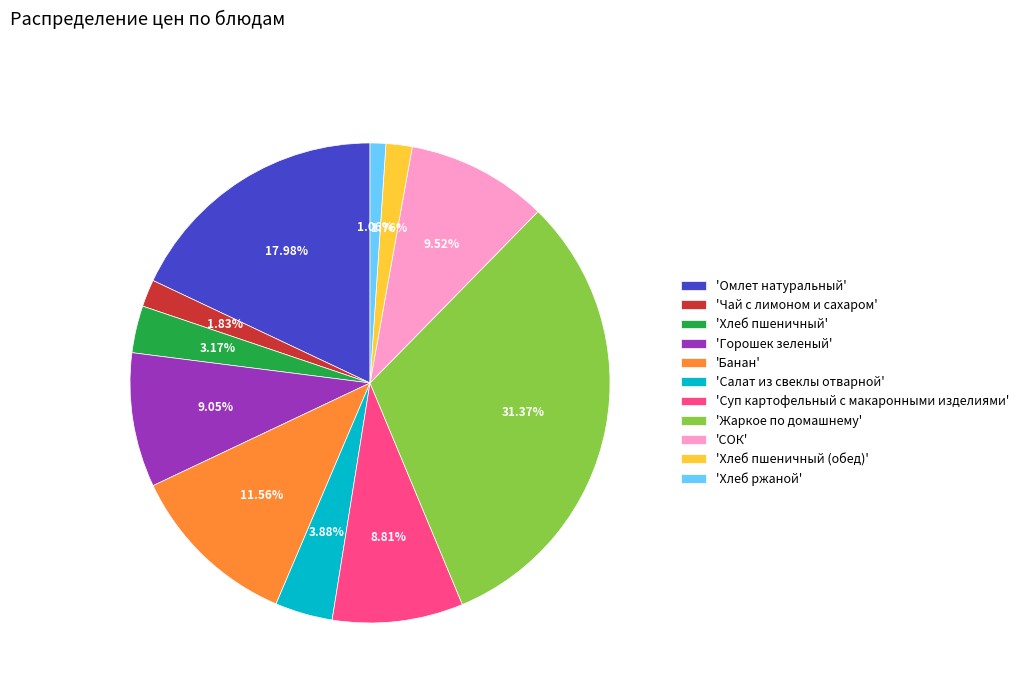

What is the ratio of the value at 'Салат из свеклы отварной' to the value at 'Хлеб пшеничный (обед)'?

2.2